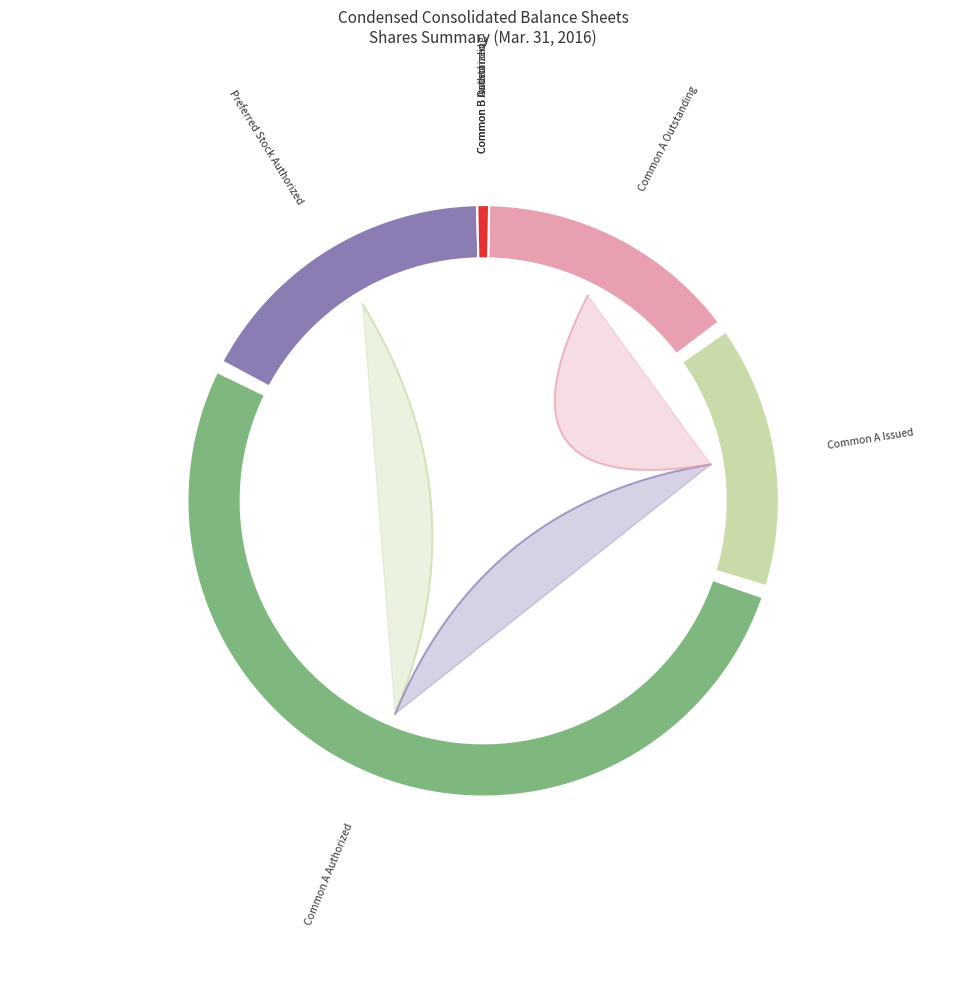

True or false: Common A Issued accounts for 15% of the total.

True